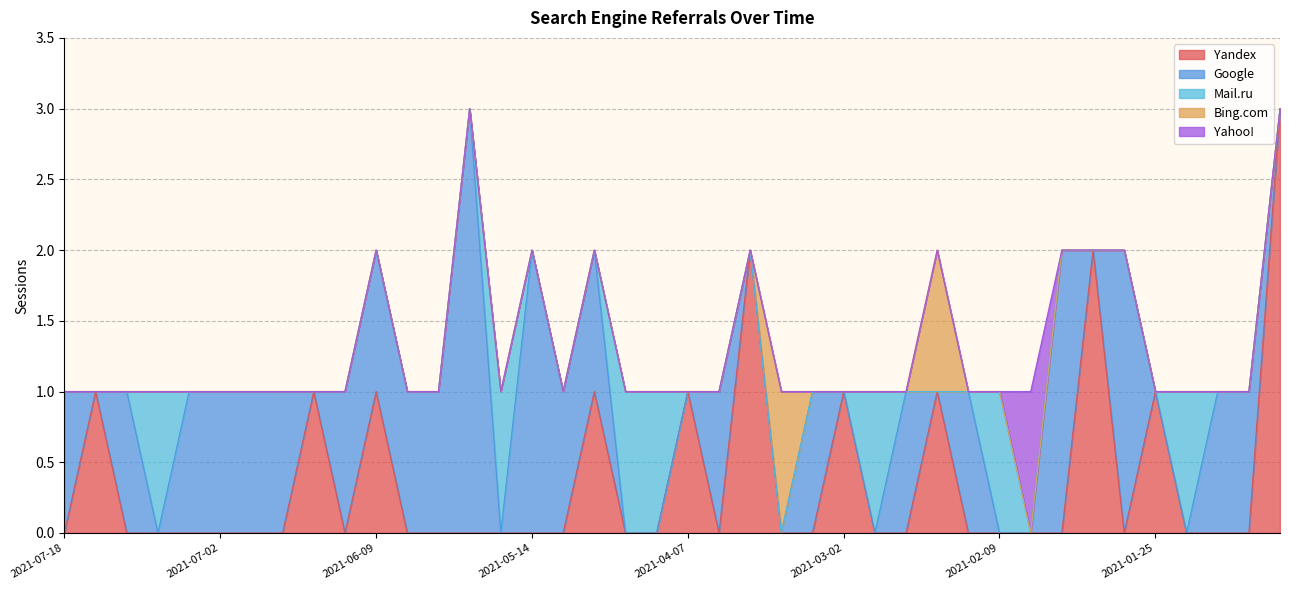

How many interior local peaks does the Yandex series have?

10